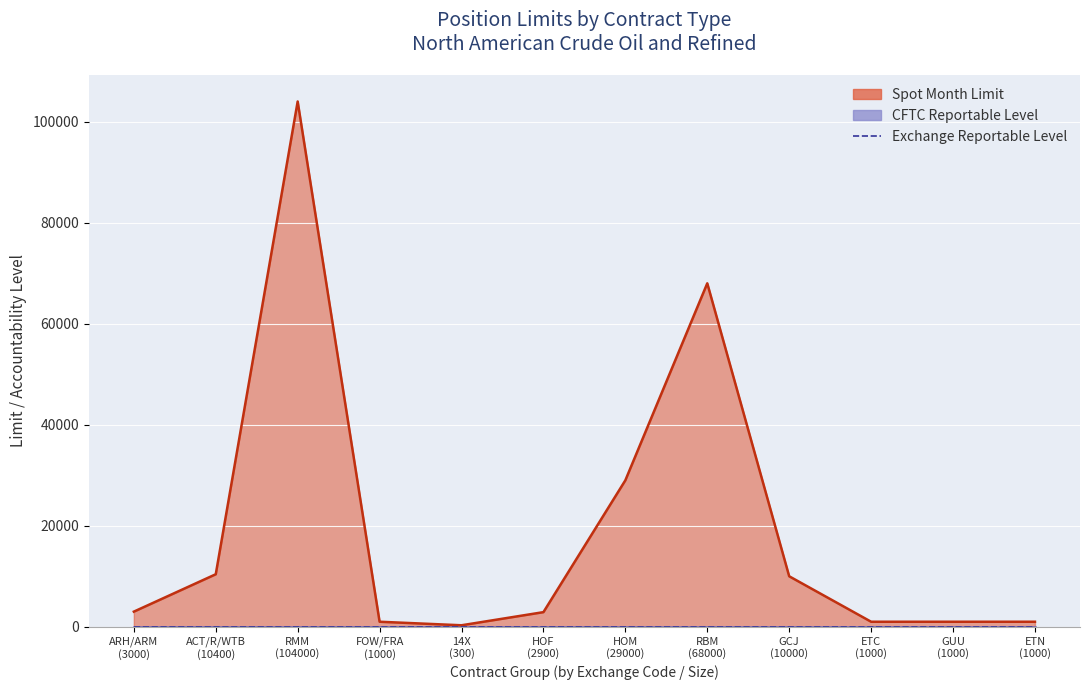

Is it true that All Month Accountability Level equals 16604 at 10000?

False